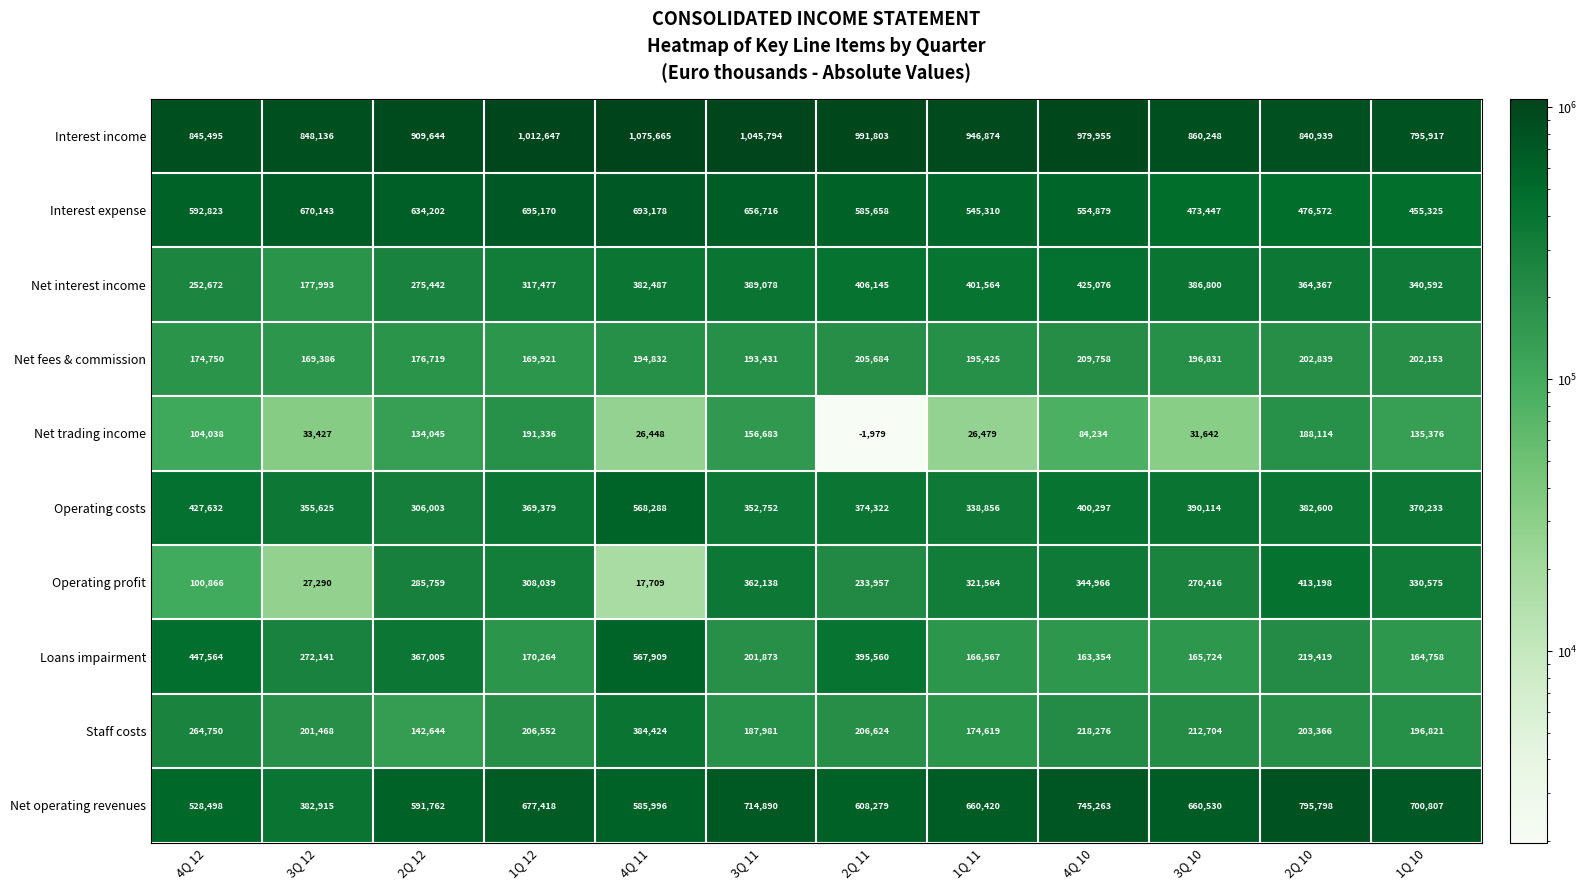

Which series changed the most between 1Q 12 and 3Q 10?

Interest expense